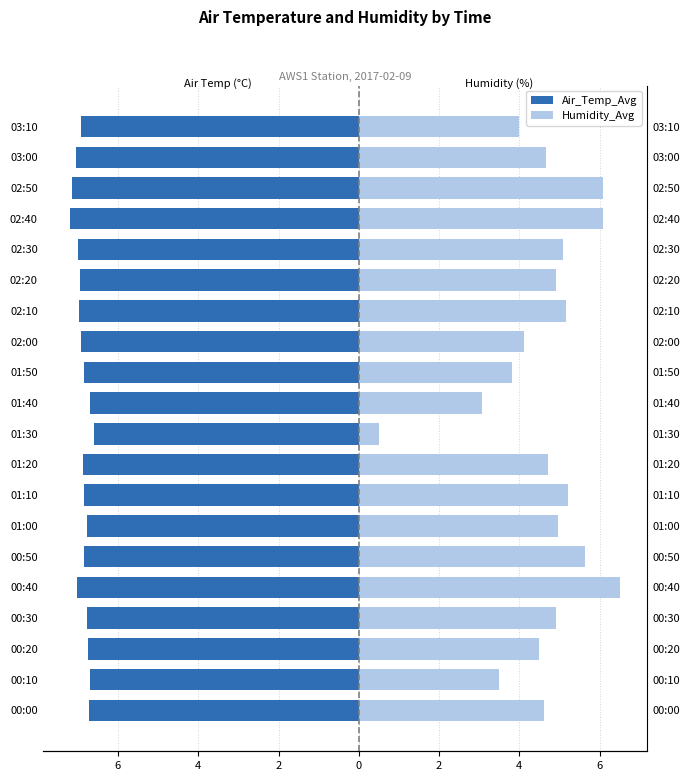

Is it true that Humidity_Avg equals 3.9 at 02:50?

False